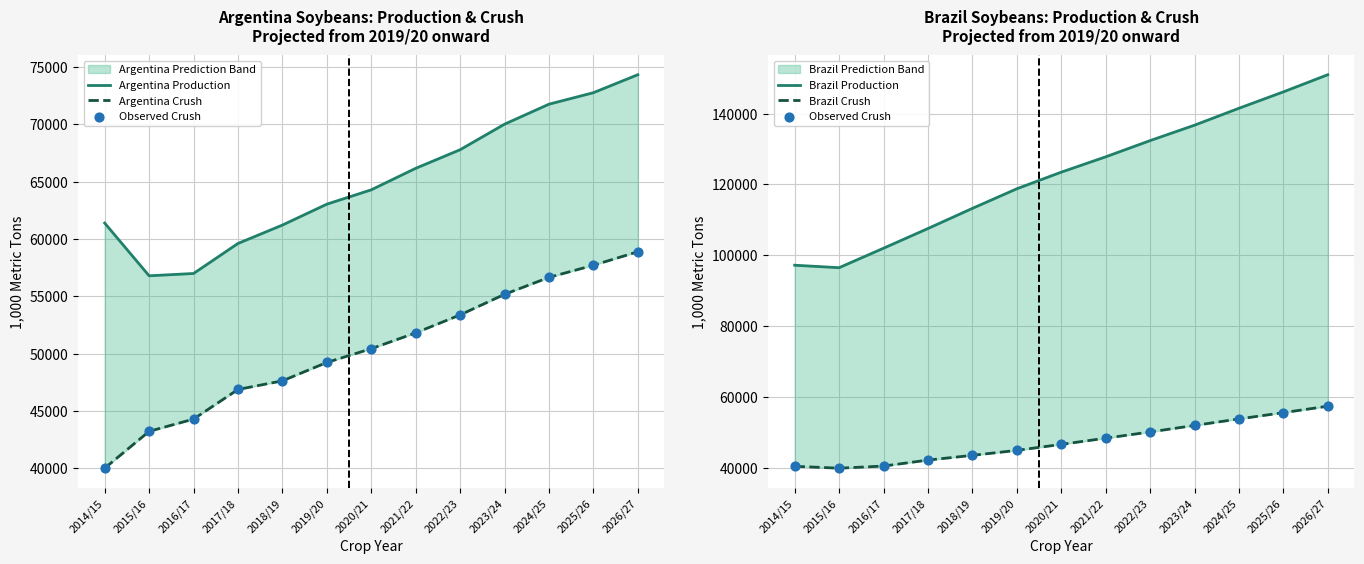

Which series has the widest spread of Y values?

Brazil Production